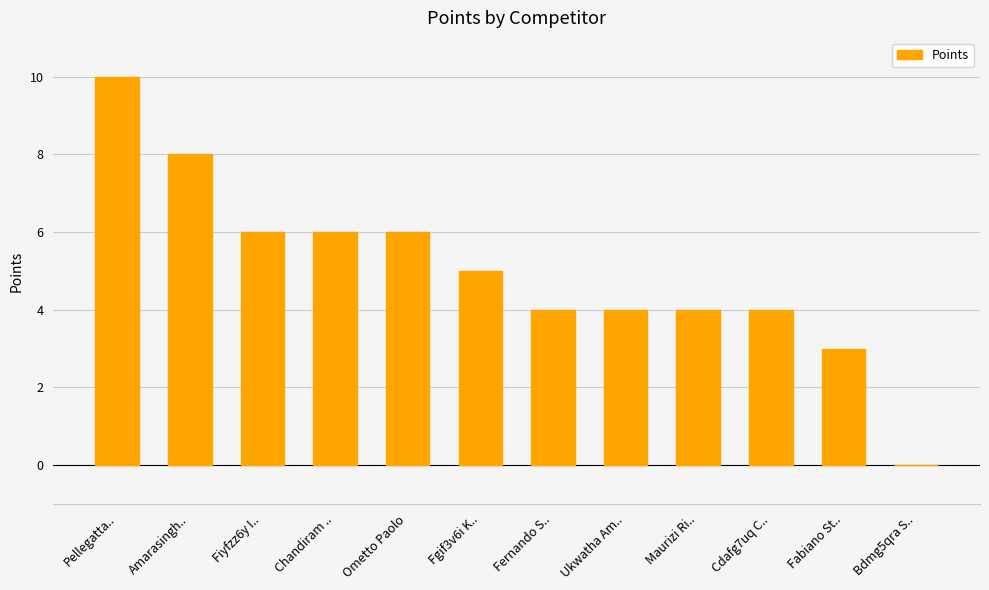

What is the difference between the values at Pellegatta.. and Fernando S..?

6